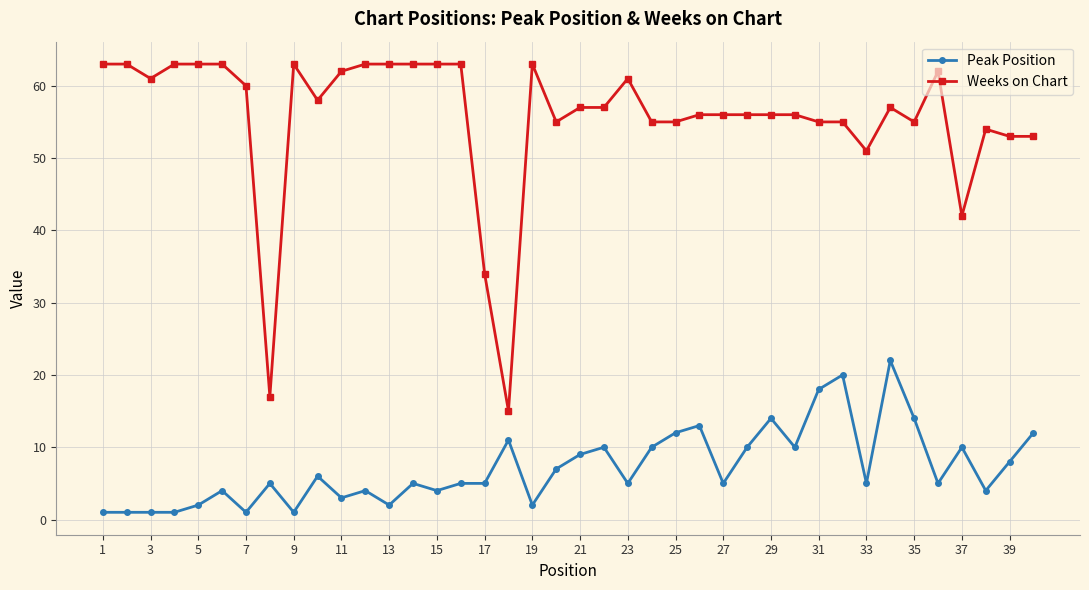

True or false: Weeks on Chart has more than 2 points higher than both neighbors.

True